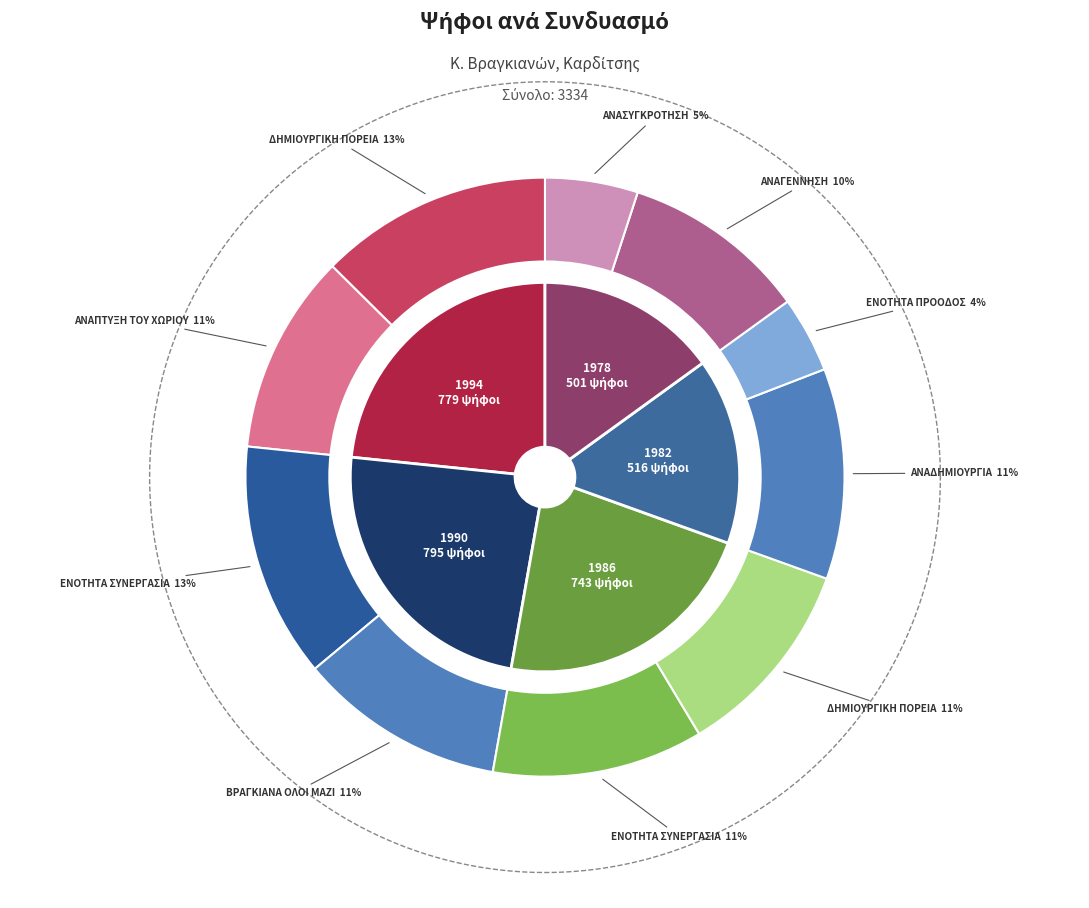

To the nearest percent, what is the combined percentage of 1994
ΔΗΜΙΟΥΡΓΙΚΗ ΠΟΡΕΙΑ and 1986
ΕΝΟΤΗΤΑ ΣΥΝΕΡΓΑΣΙΑ?

24%